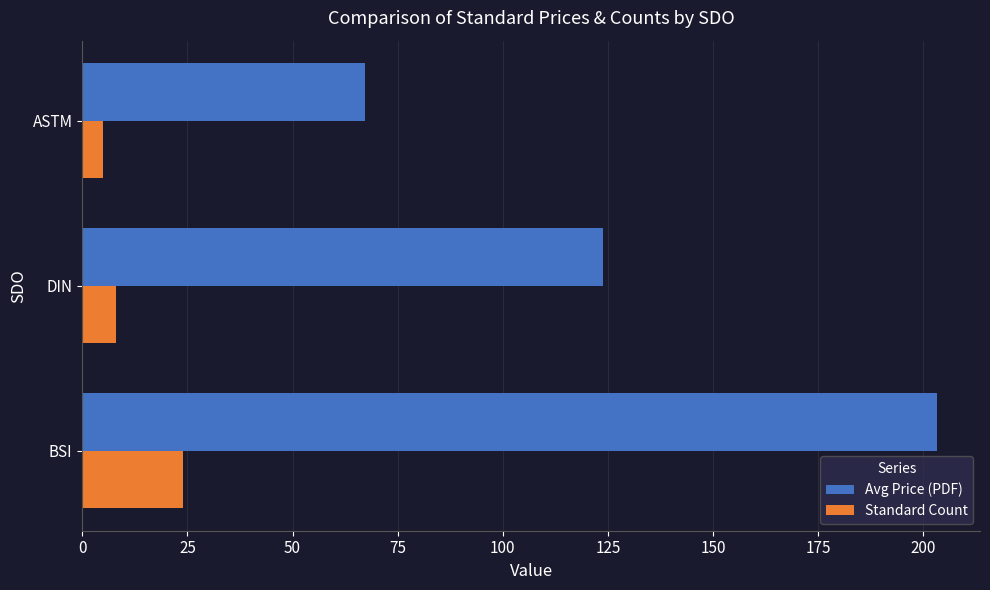

Rank the series by their maximum value, from lowest to highest.

Standard Count, Avg Price (PDF)